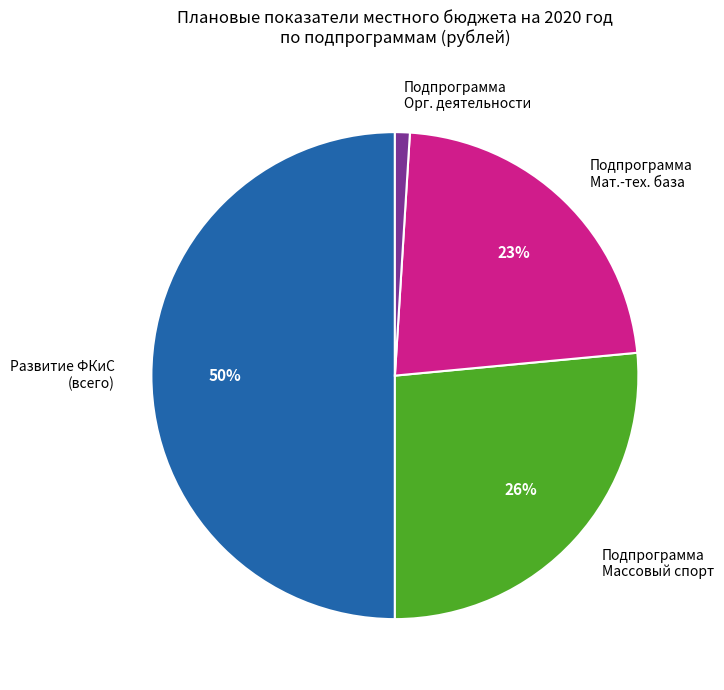

Is the sum of Подпрограмма Мат.-тех. база and Подпрограмма Массовый спорт greater than half?

No